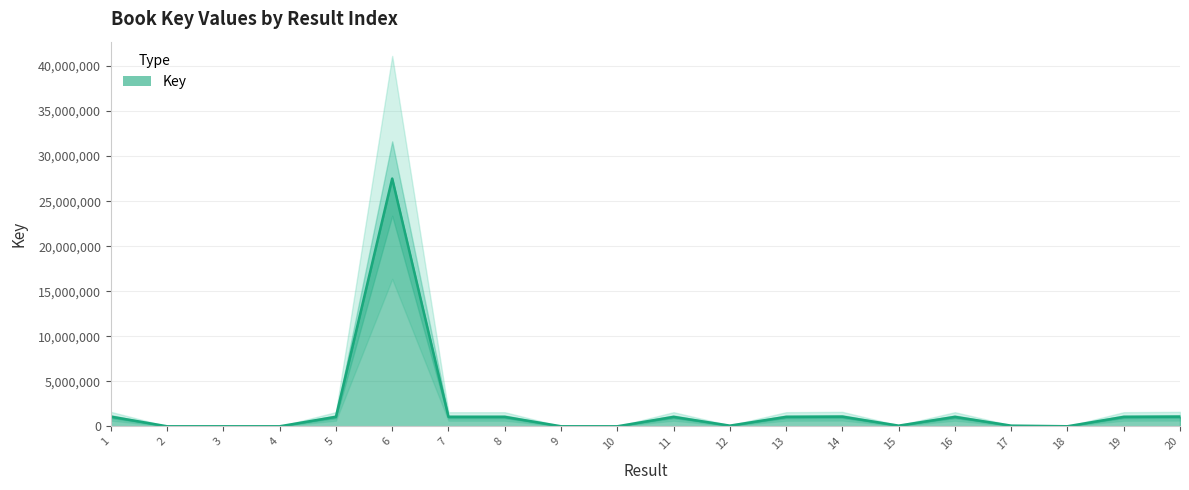

Is it true that the value at 12 is 76992?

True